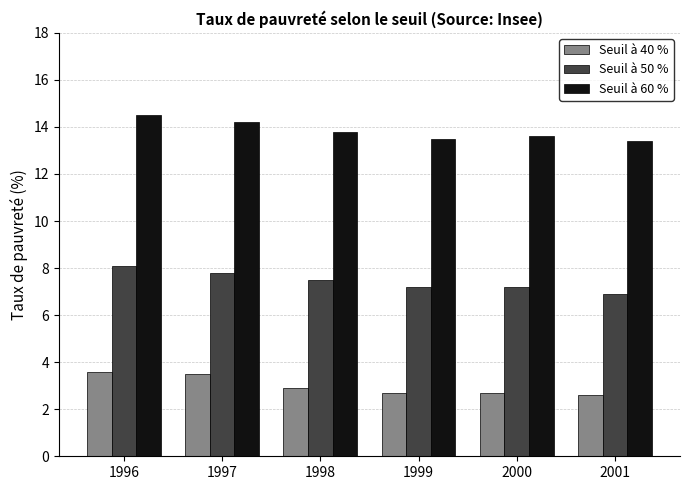

What is the total value across all series at 1998?

24.2